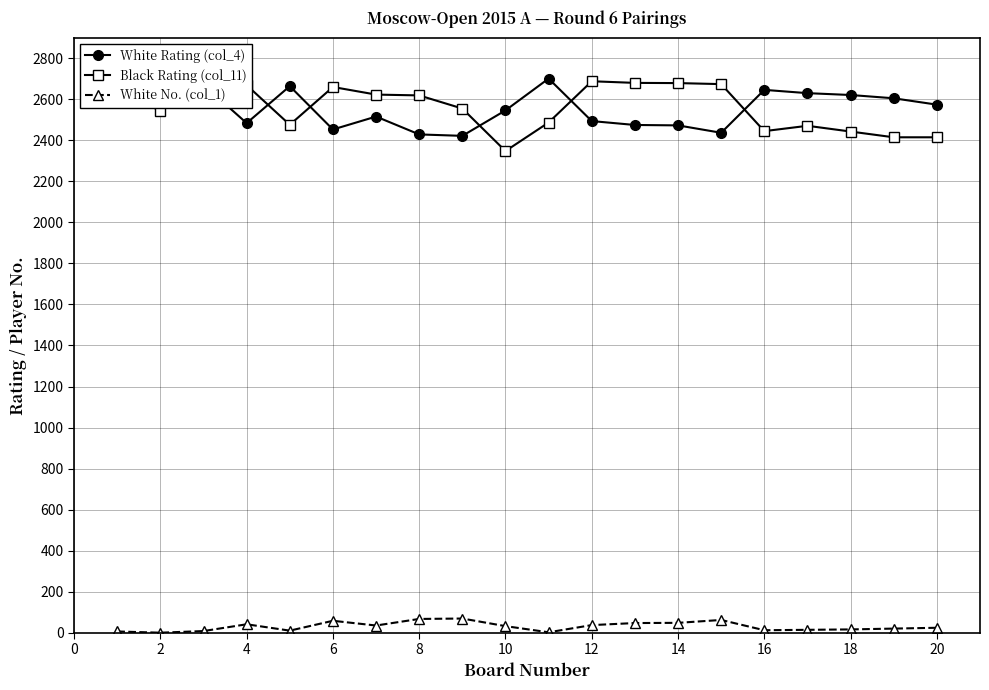

True or false: White No. (col_1) has more than 1 interior local peaks.

True